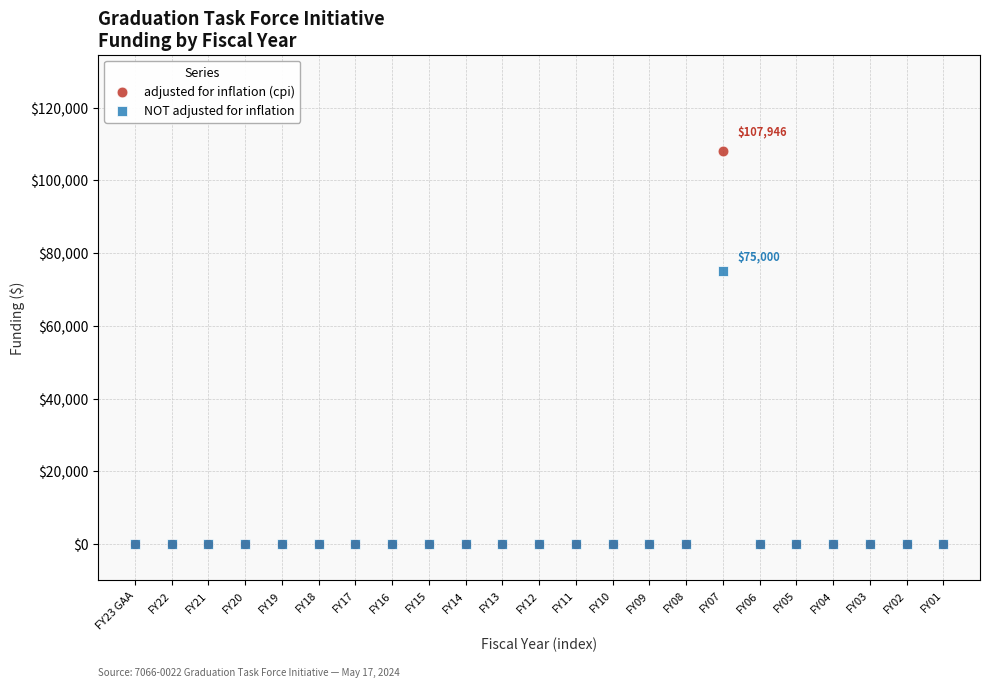

Which series has the largest Y range (max minus min)?

adjusted for inflation (cpi)